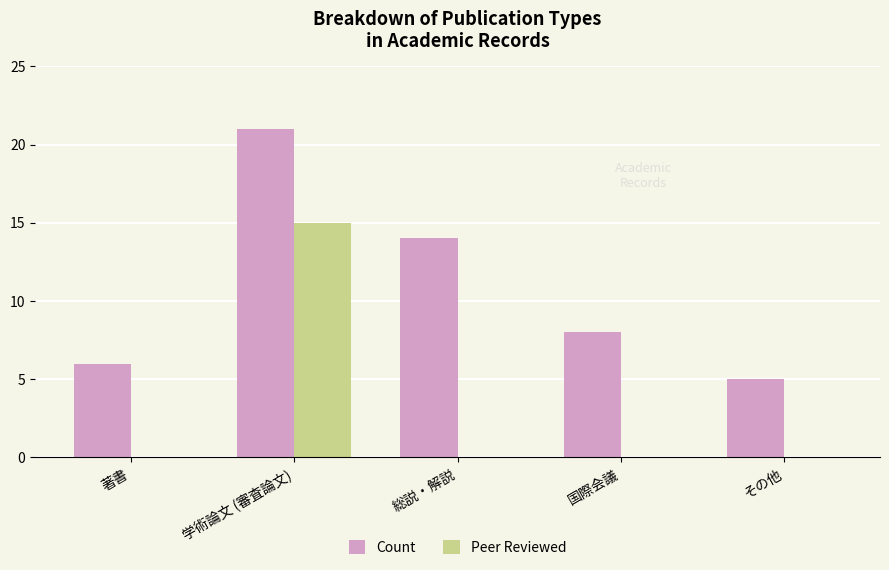

Which series has the widest spread of values?

Count